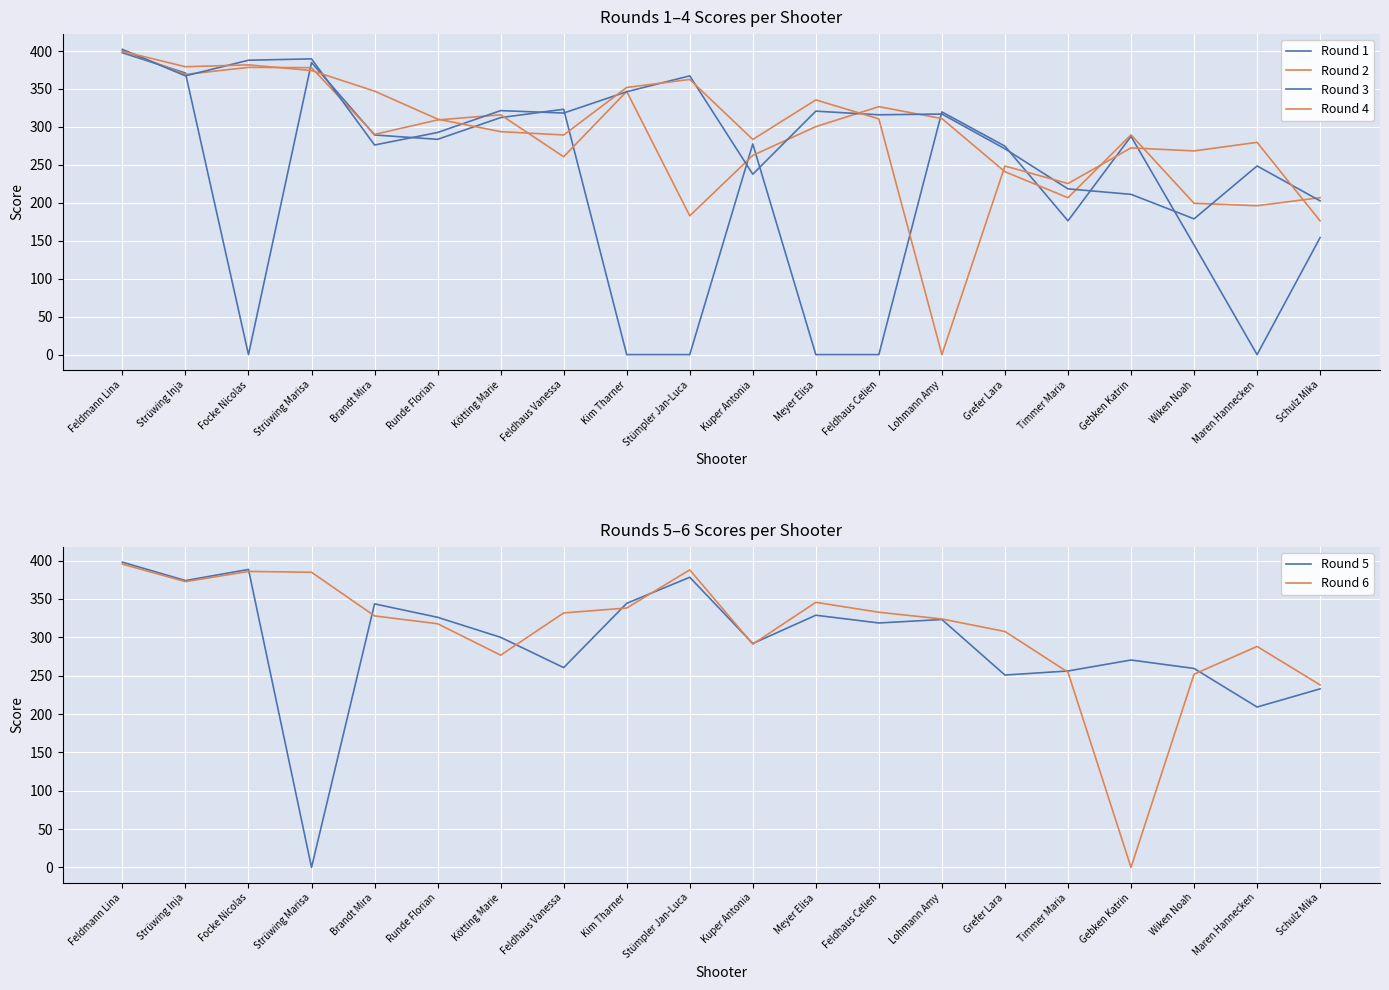

Rank the series at Strüwing Inja from highest to lowest value.

Round 4, Round 5, Round 6, Round 1, Round 2, Round 3